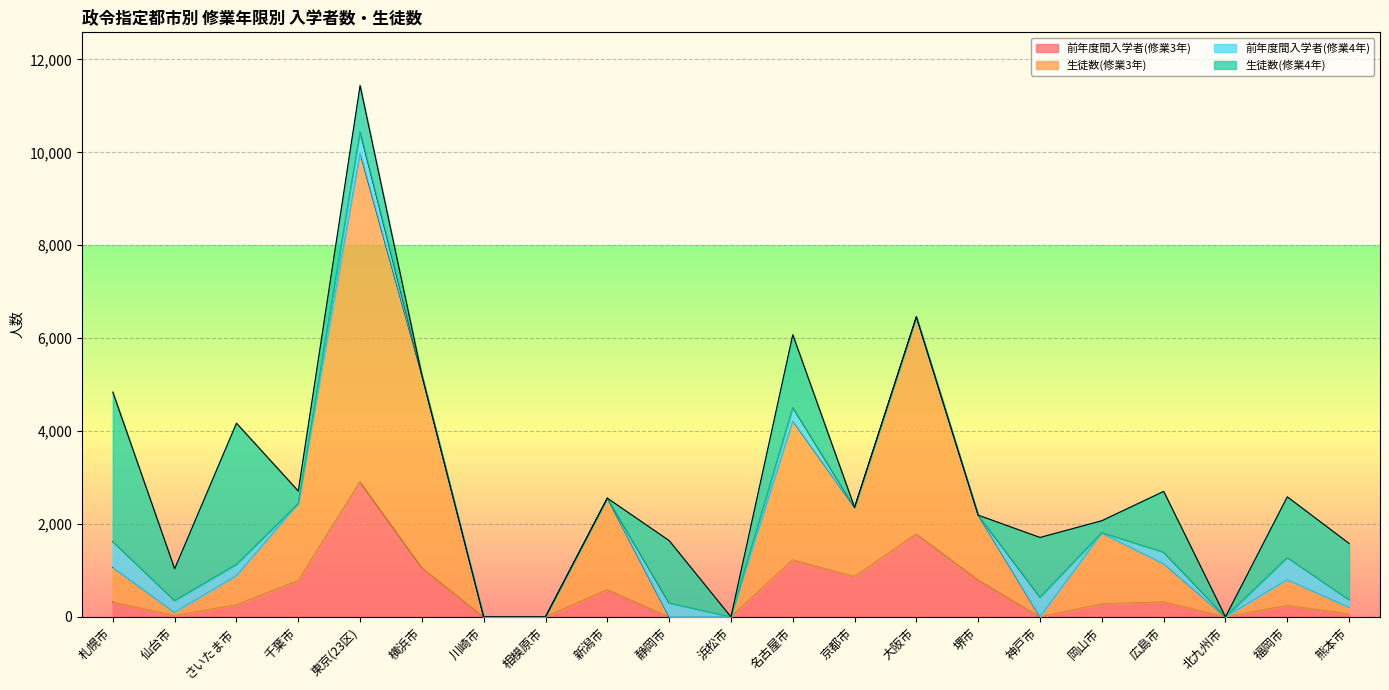

True or false: 生徒数(修業3年) and 前年度間入学者(修業3年) intersect in this chart.

False